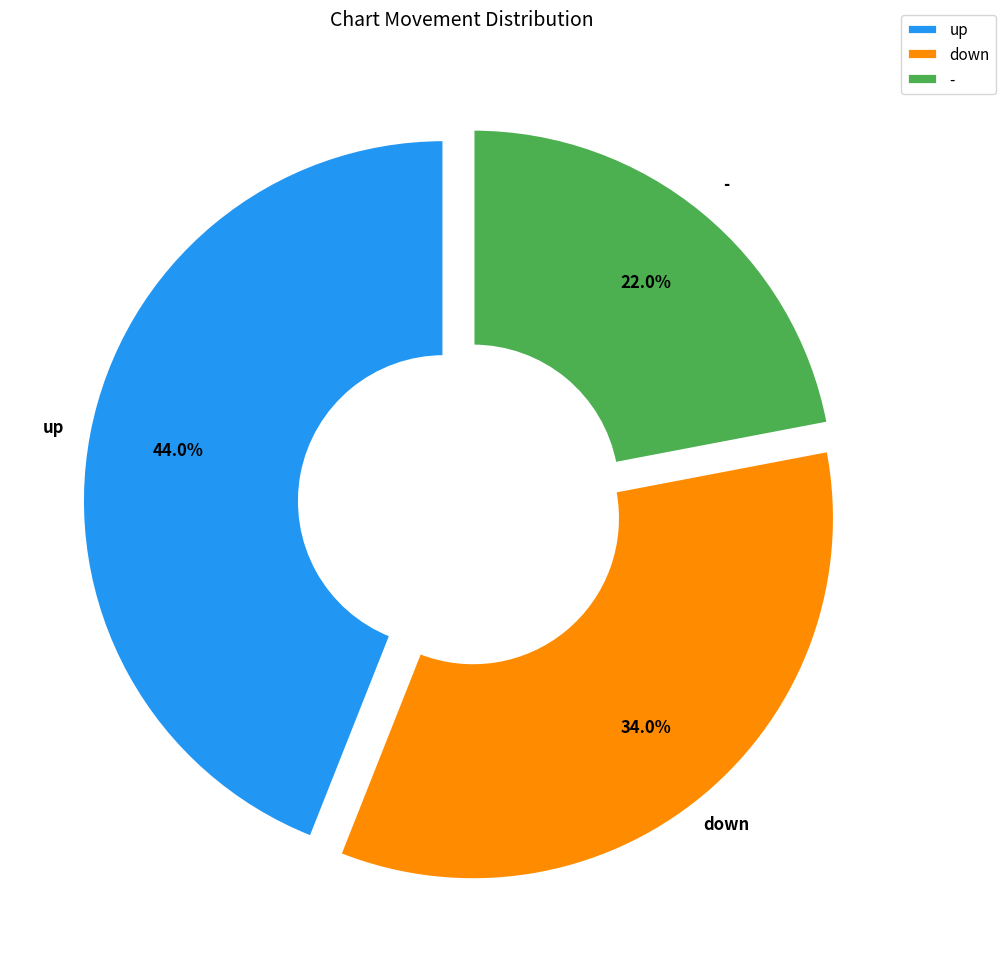

Rank the categories by value from lowest to highest.

-, down, up